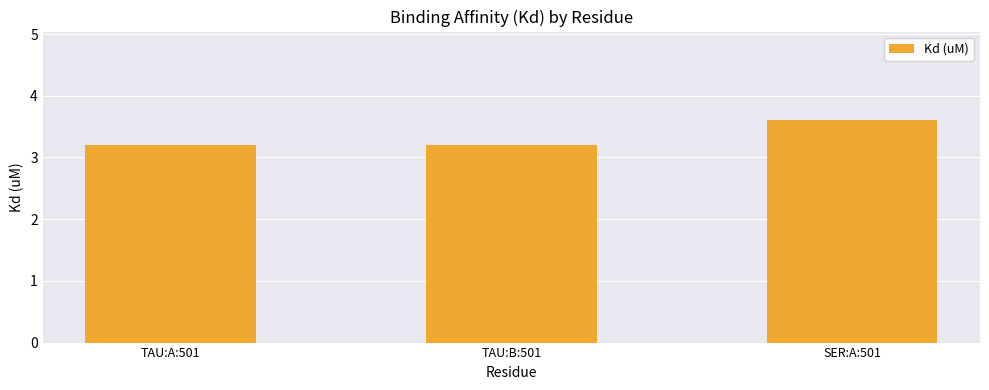

What is the difference between the maximum and minimum values?

0.4